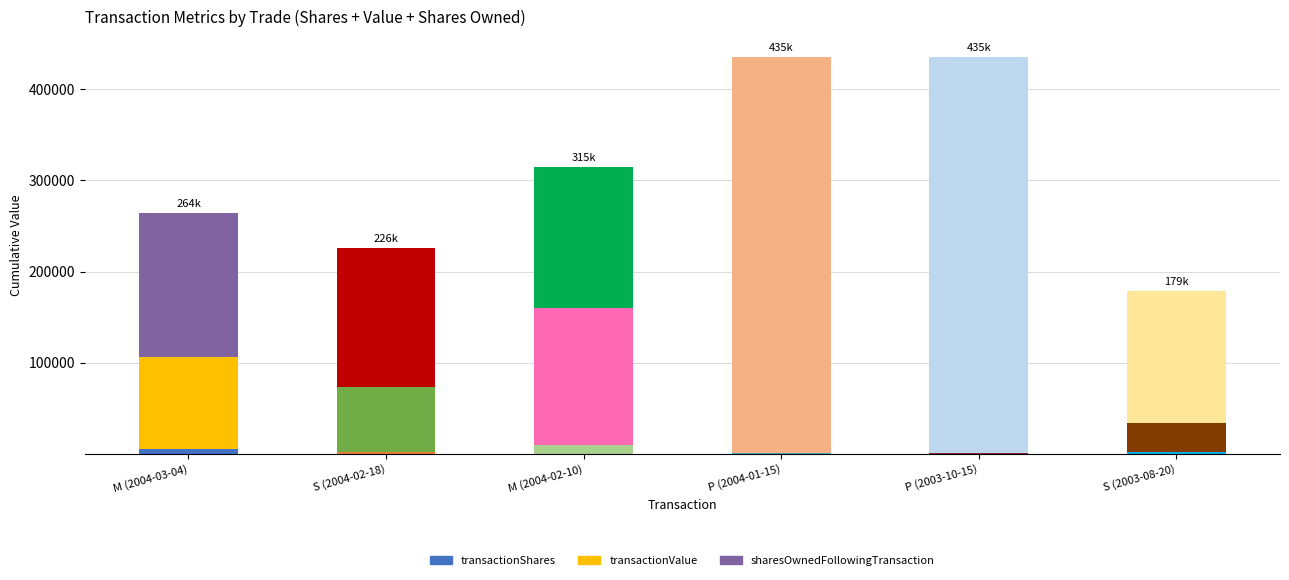

Which series has the largest total across all categories?

sharesOwnedFollowingTransaction